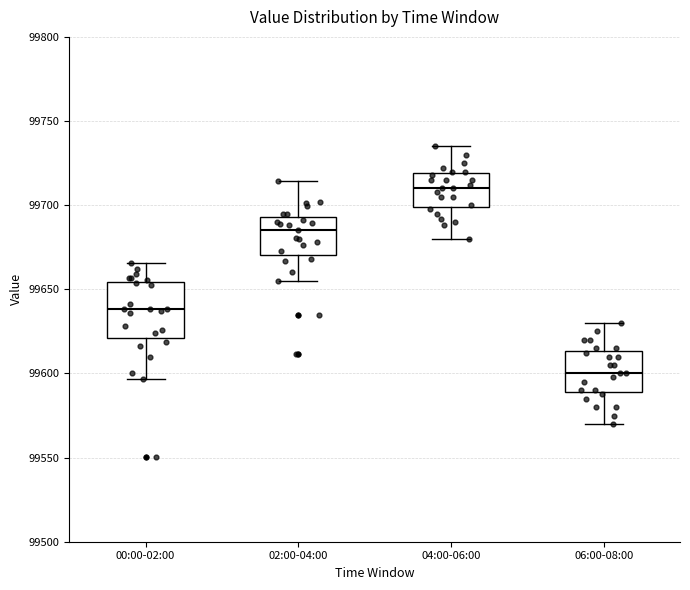

Reading left to right, transcribe this box plot: for each box, give where its median line is, the range the box spans, and where its two whiskers end, as read against the y-axis. The values are not printed on the chart, so give them approximately, as read against the axis.

00:00-02:00: median 99640, box 99620 to 99655, whiskers 99595 to 99665
02:00-04:00: median 99685, box 99670 to 99695, whiskers 99655 to 99715
04:00-06:00: median 99710, box 99700 to 99720, whiskers 99680 to 99735
06:00-08:00: median 99600, box 99590 to 99615, whiskers 99570 to 99630